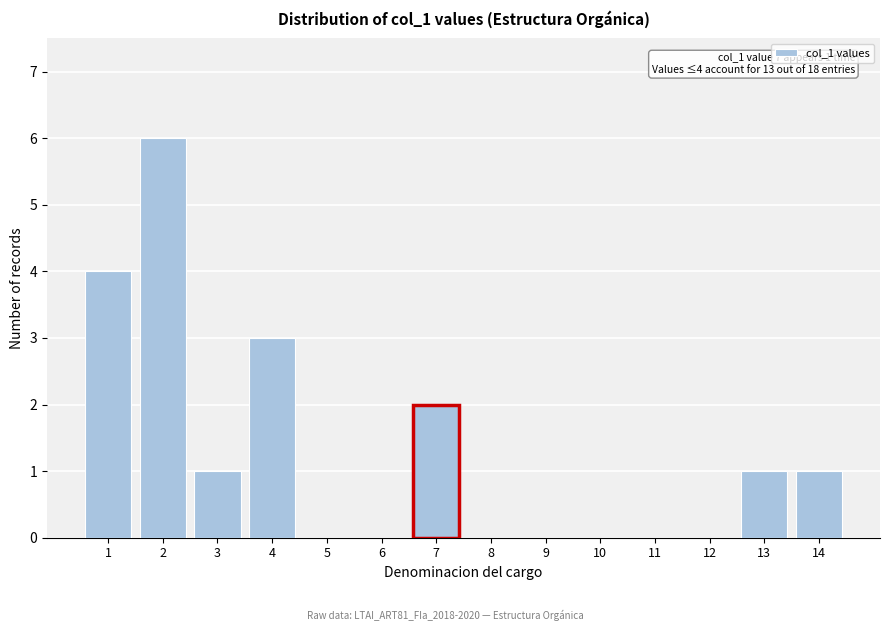

Reading left to right, extract all data points from this chart.

1=4	2=6	3=1	4=3	5=0	6=0	7=2	8=0	9=0	10=0	11=0	12=0	13=1	14=1